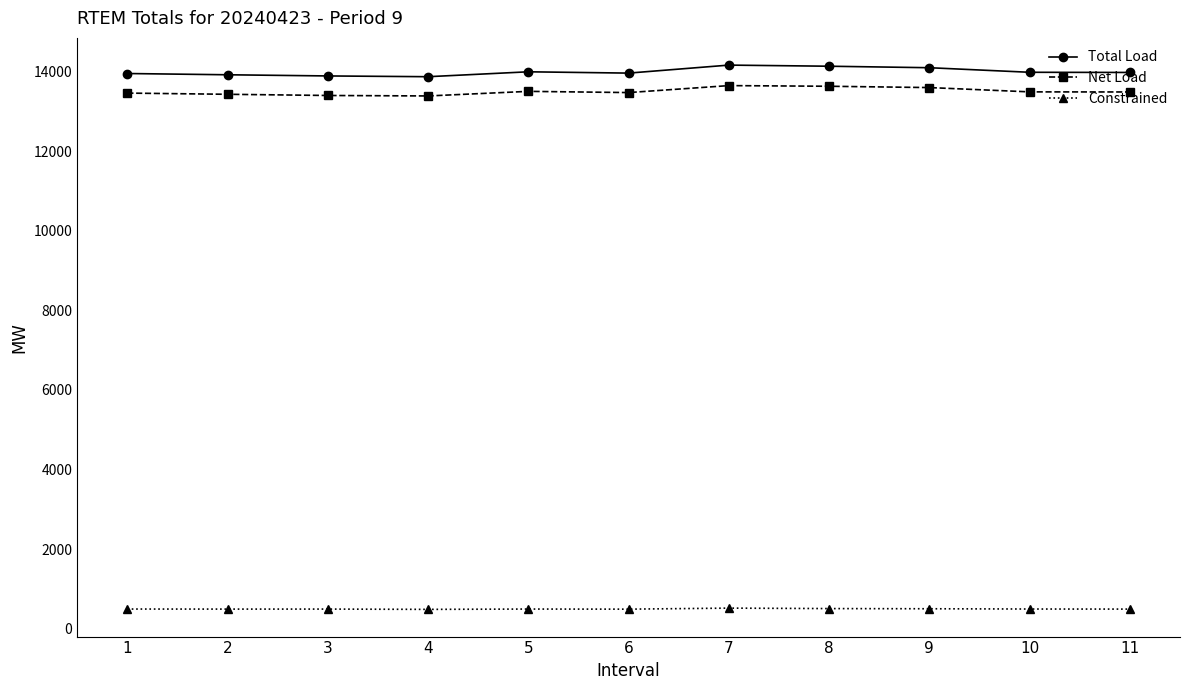

Which series has the largest range (max minus min)?

Total Load